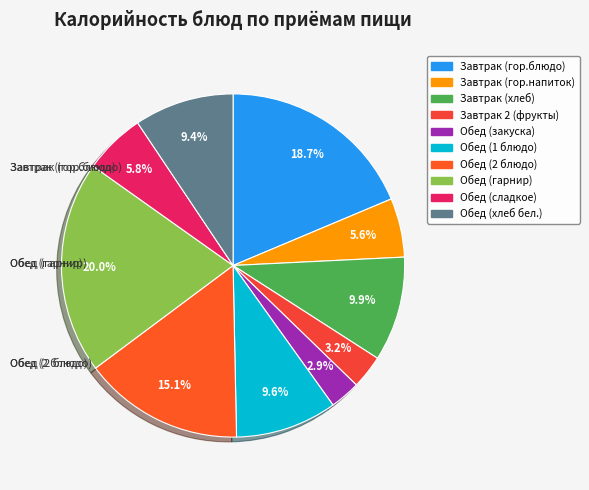

The Обед (закуска) slice represents 3% of the pie. True or false?

True